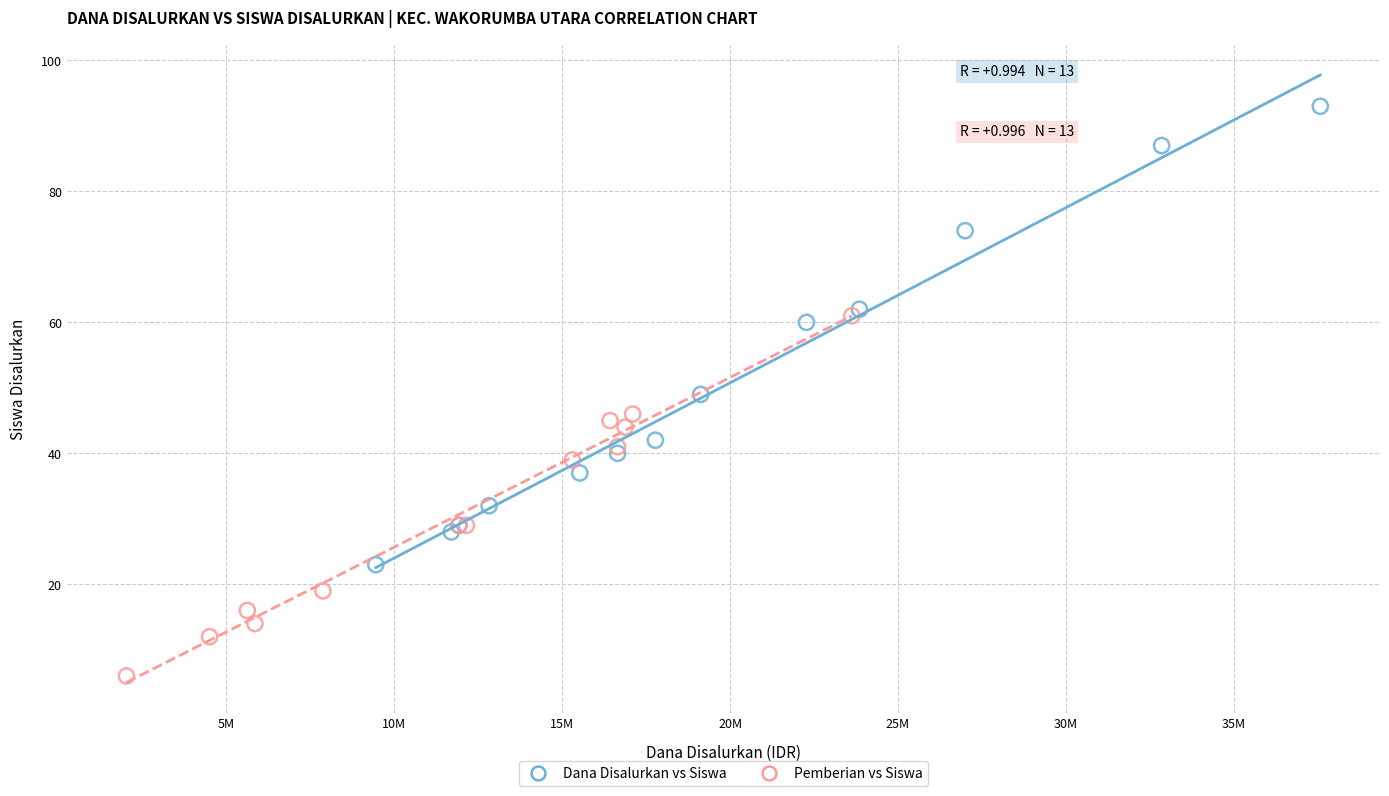

Which series has the widest spread of Y values?

Dana Disalurkan vs Siswa